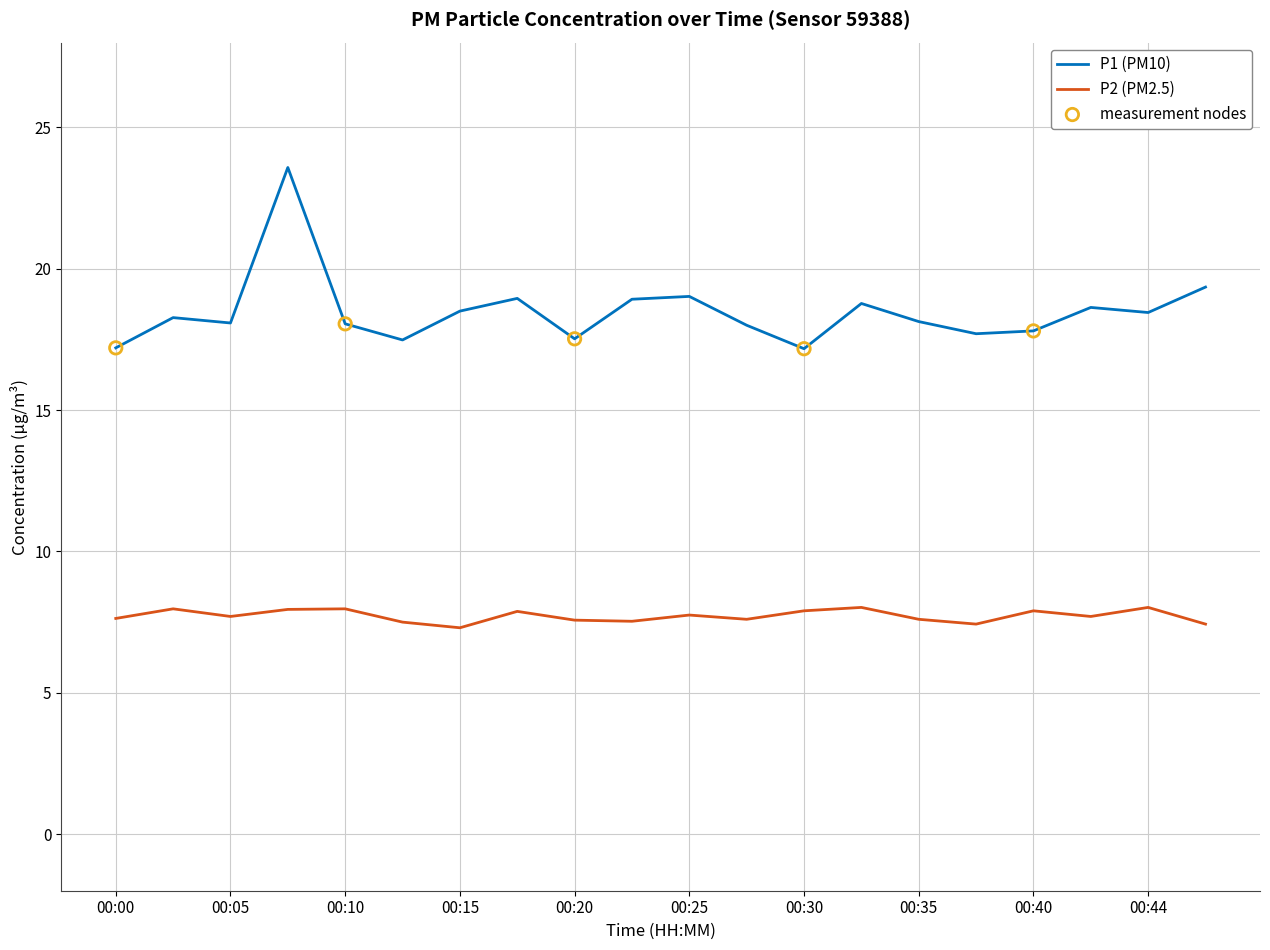

Which series has the largest total across all categories?

P1 (PM10)